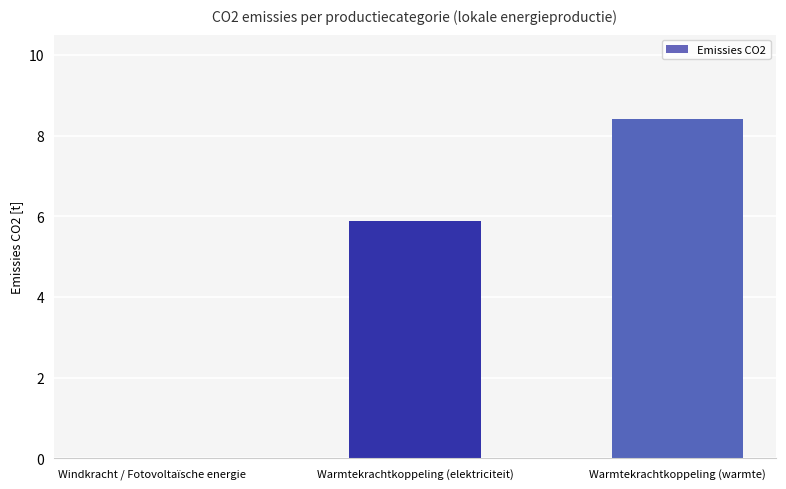

Which category has the highest value across all series?

Warmtekrachtkoppeling (warmte)